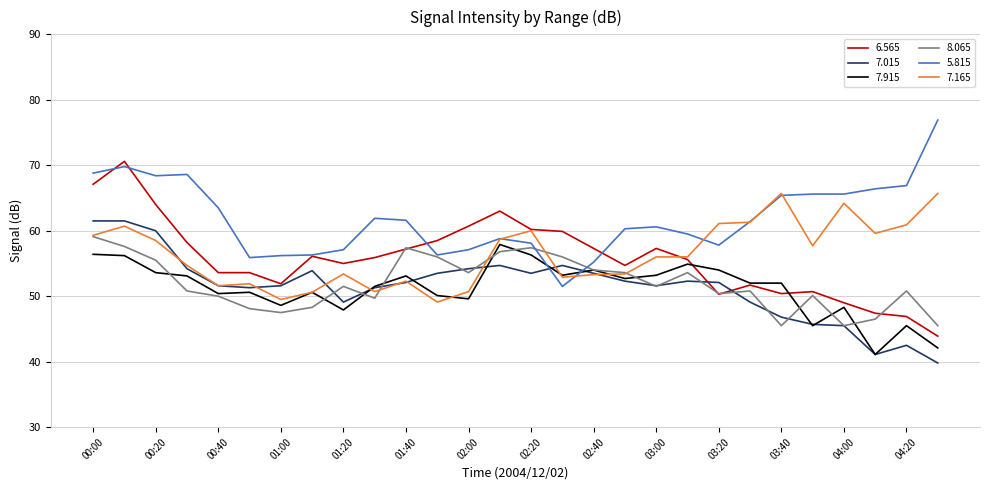

Rank the series by their maximum value, from lowest to highest.

7.915, 8.065, 7.015, 7.165, 6.565, 5.815